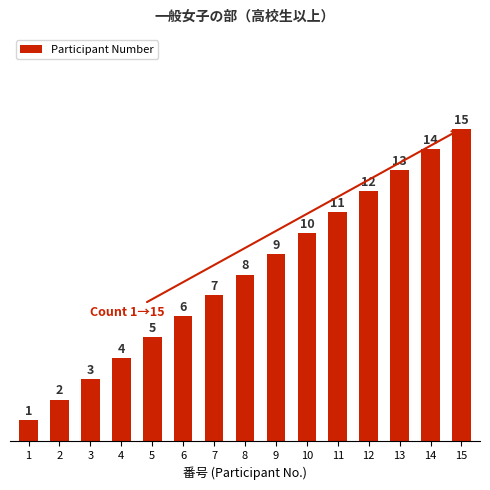

What is the change in value from 3 to 10?

+7